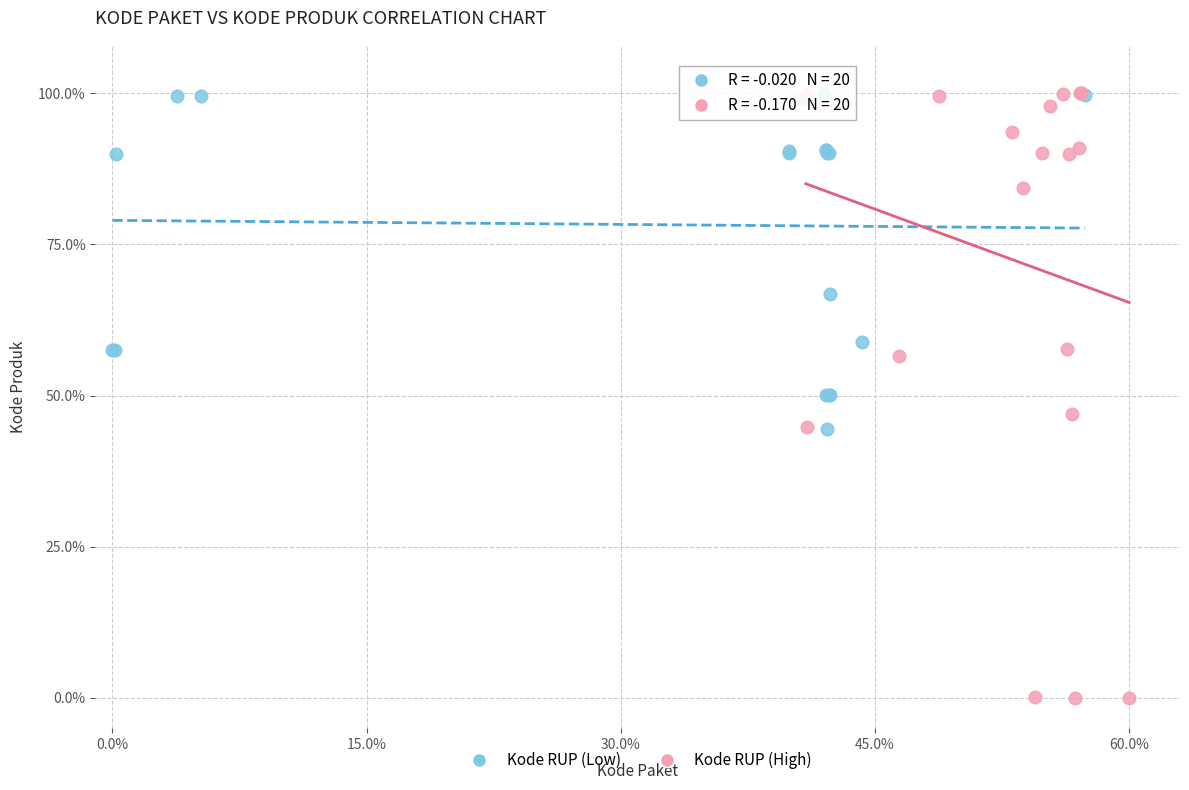

Which series contains the lowest Y value?

Kode RUP (High)